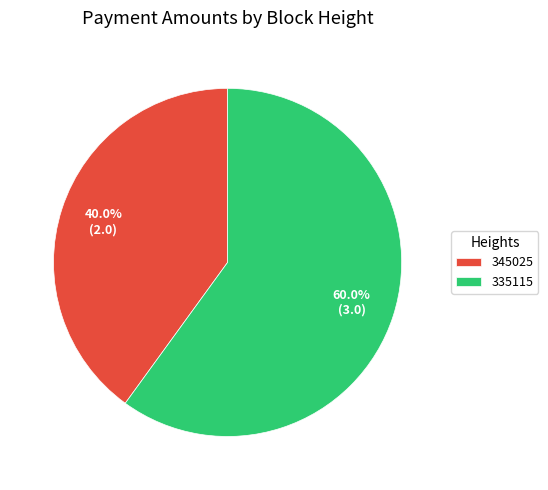

How many segments does this pie chart have?

2